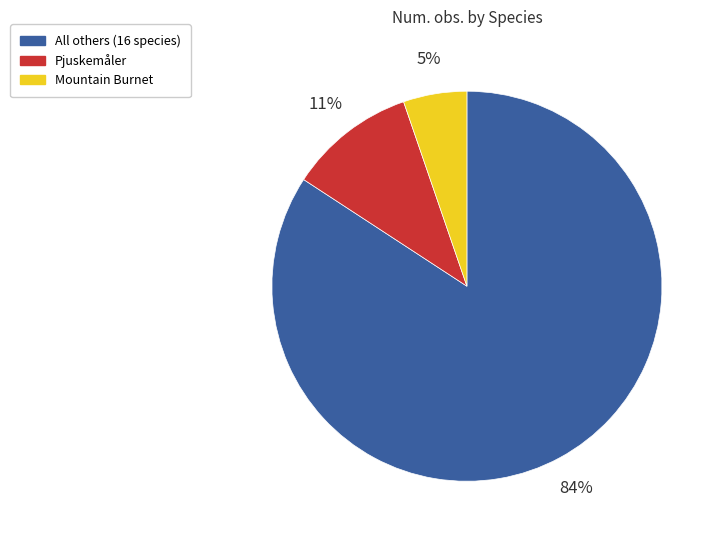

Between Mountain Burnet and All others (16 species), which is larger?

All others (16 species)